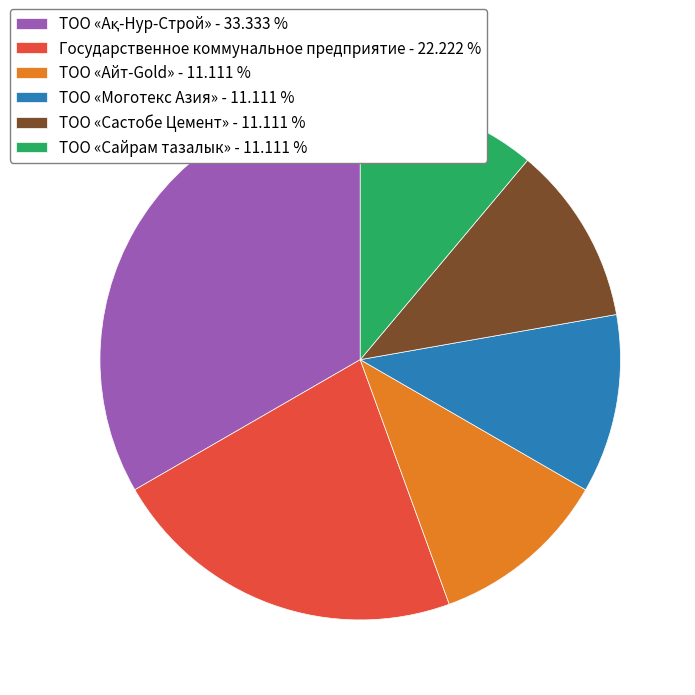

What is the ratio of the value at ТОО «Састобе Цемент» - 11.111 % to the value at ТОО «Сайрам тазалык» - 11.111 %?

1.0